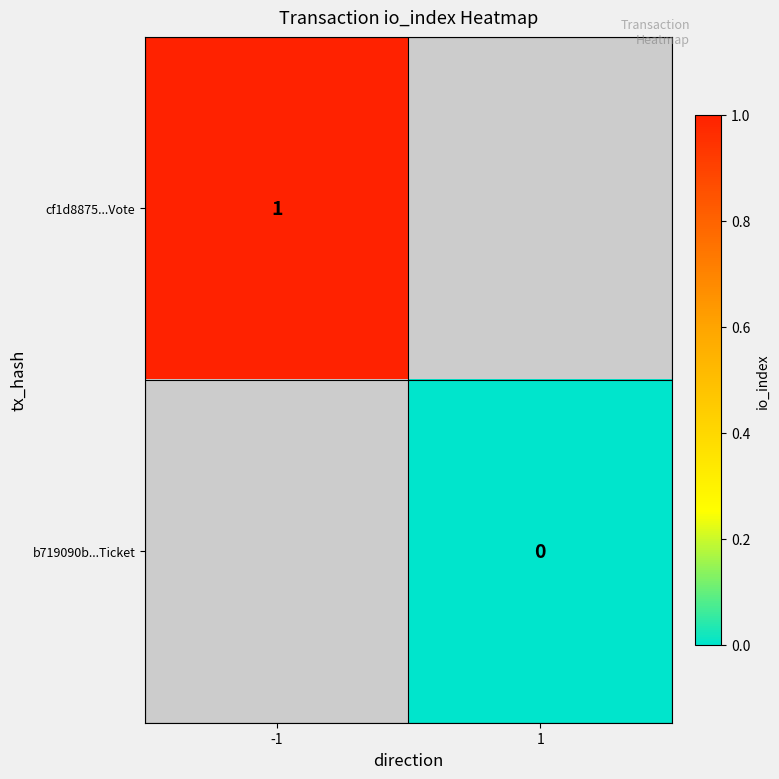

Is the value of b719090b...Ticket at 1 greater than the value of cf1d8875...Vote at -1?

No